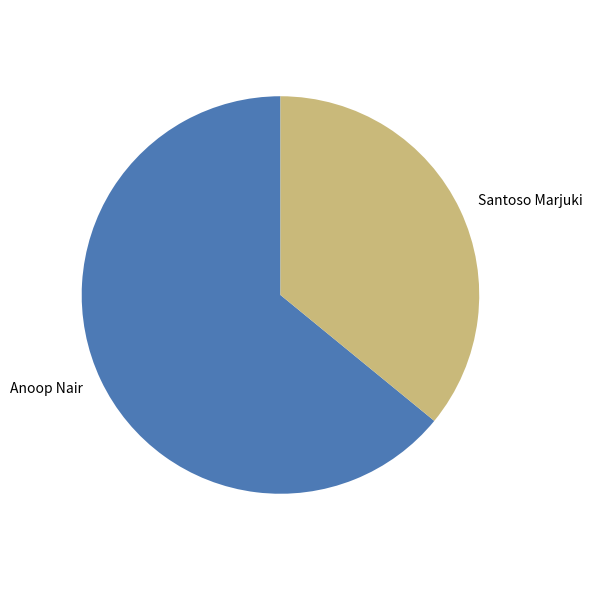

Which category has the biggest portion of the pie?

Anoop Nair